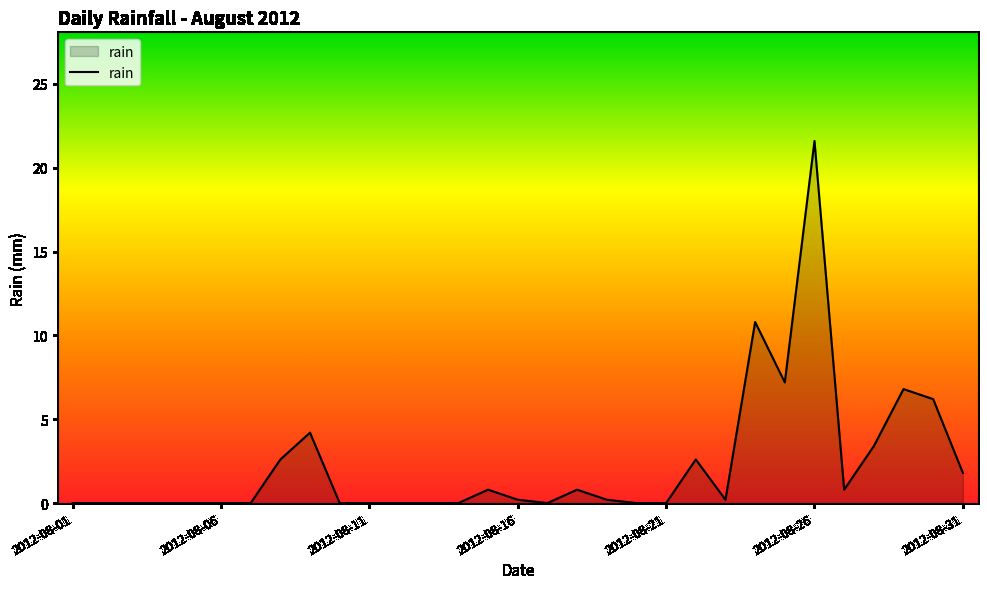

What is the greatest value displayed?

21.6